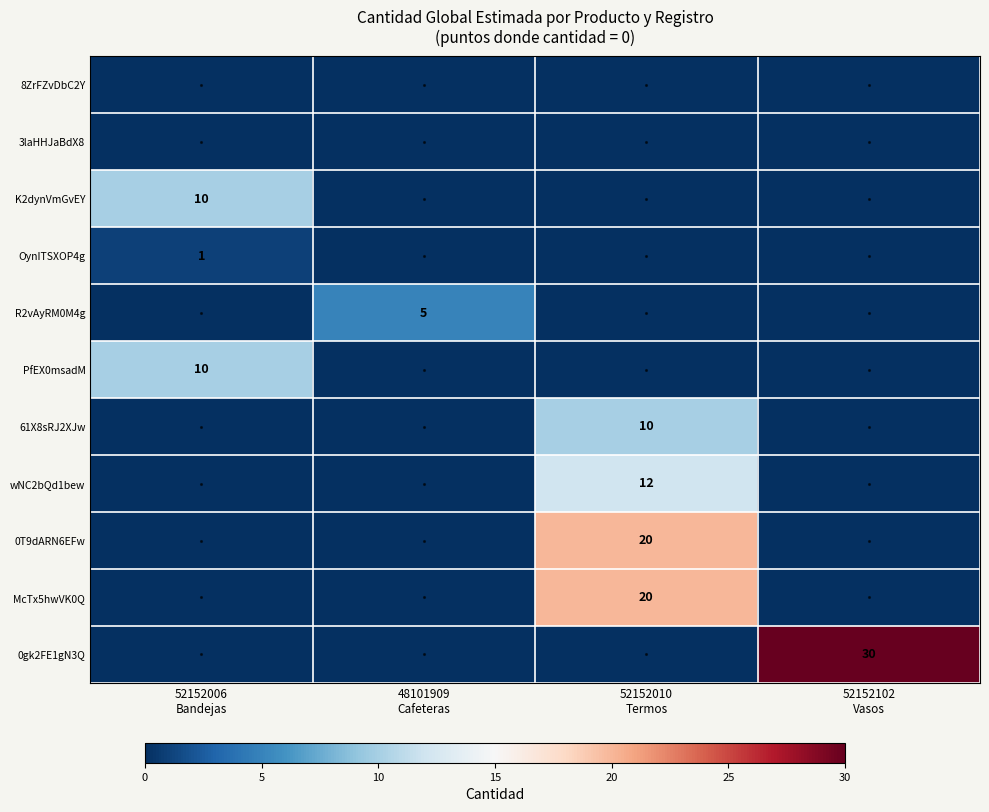

True or false: 3laHHJaBdX8 has a value of 0 at 52152010 Termos.

True